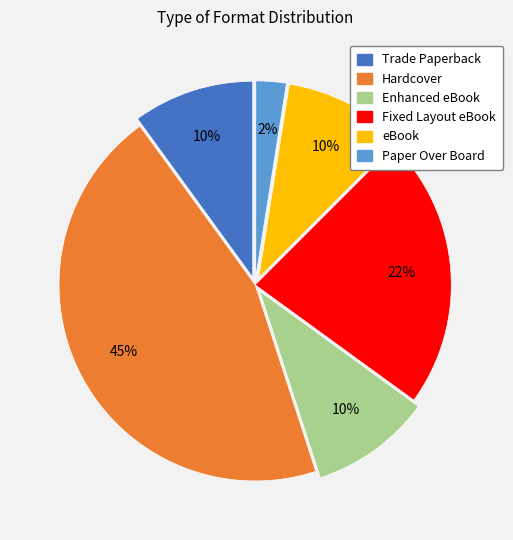

Which category has the biggest portion of the pie?

Hardcover